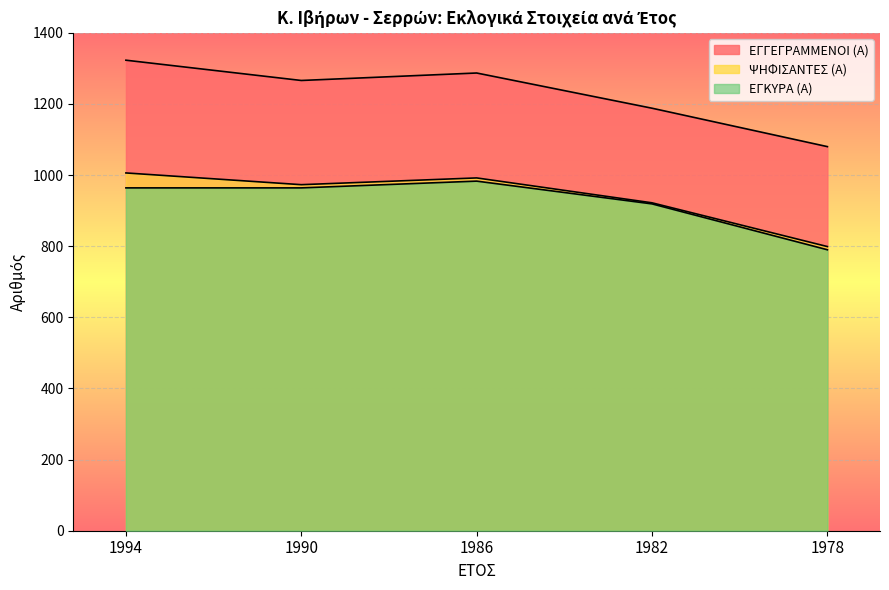

Reading left to right, what are all the values shown in this chart?

ΕΓΓΕΓΡΑΜΜΕΝΟΙ (Α): 1994=1323	1990=1266	1986=1287	1982=1188	1978=1080
ΨΗΦΙΣΑΝΤΕΣ (Α): 1994=1006	1990=973	1986=992	1982=922	1978=799
ΕΓΚΥΡΑ (Α): 1994=964	1990=964	1986=983	1982=919	1978=790